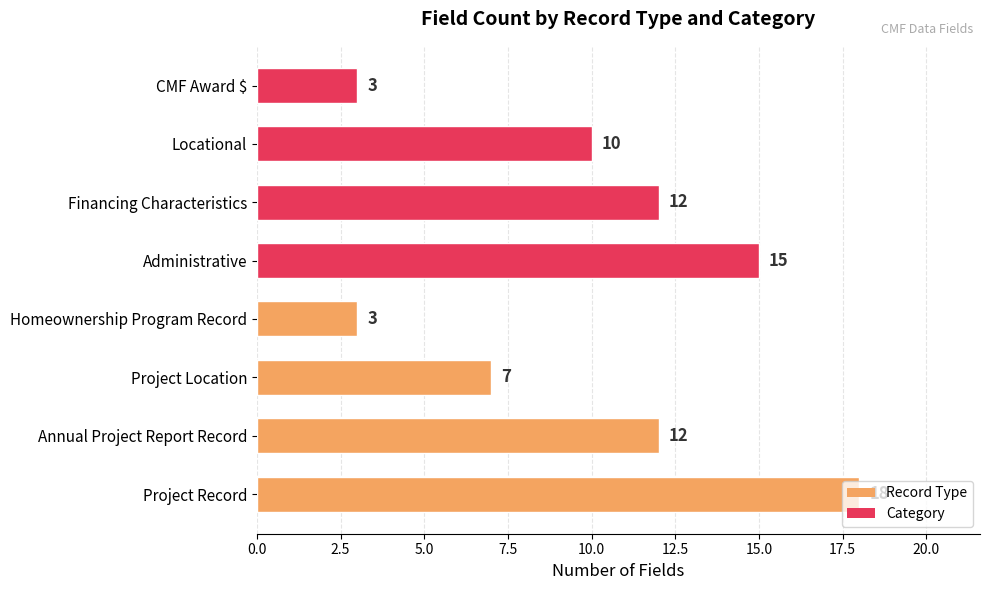

What is the minimum value shown in the chart?

3